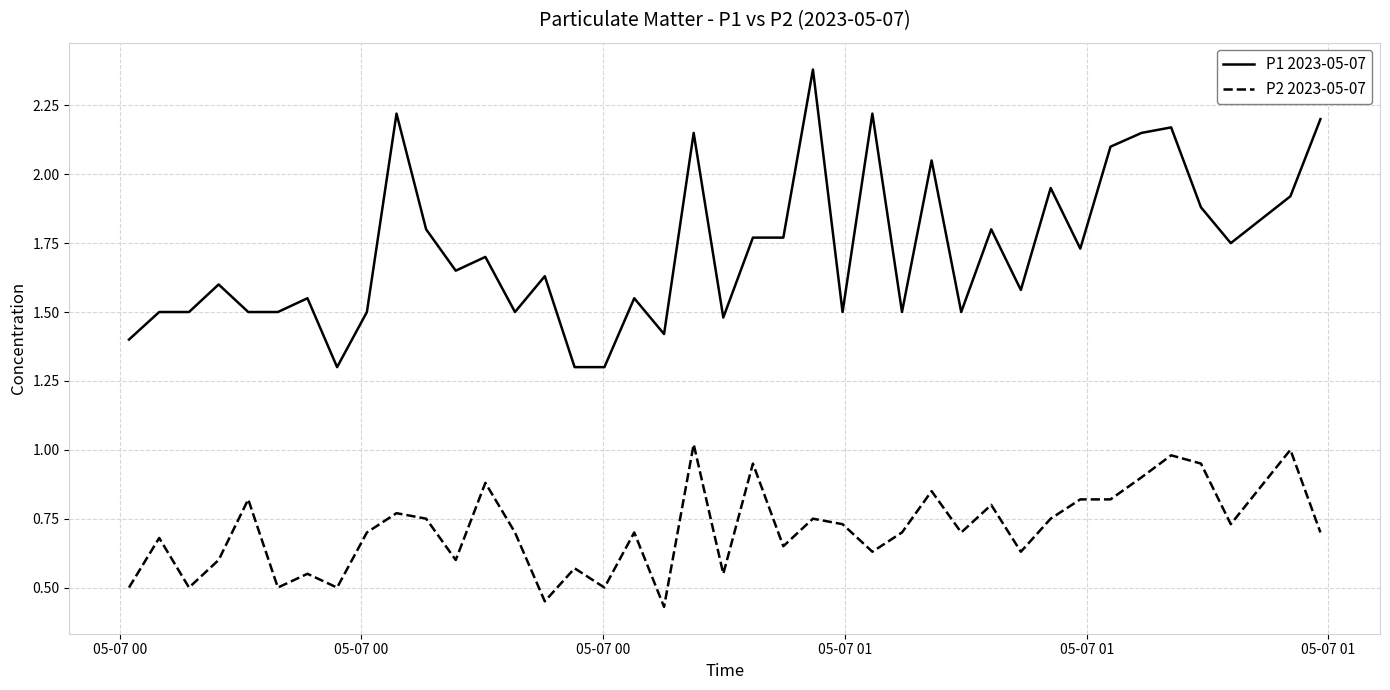

Which series has the widest spread of values?

P1 2023-05-07